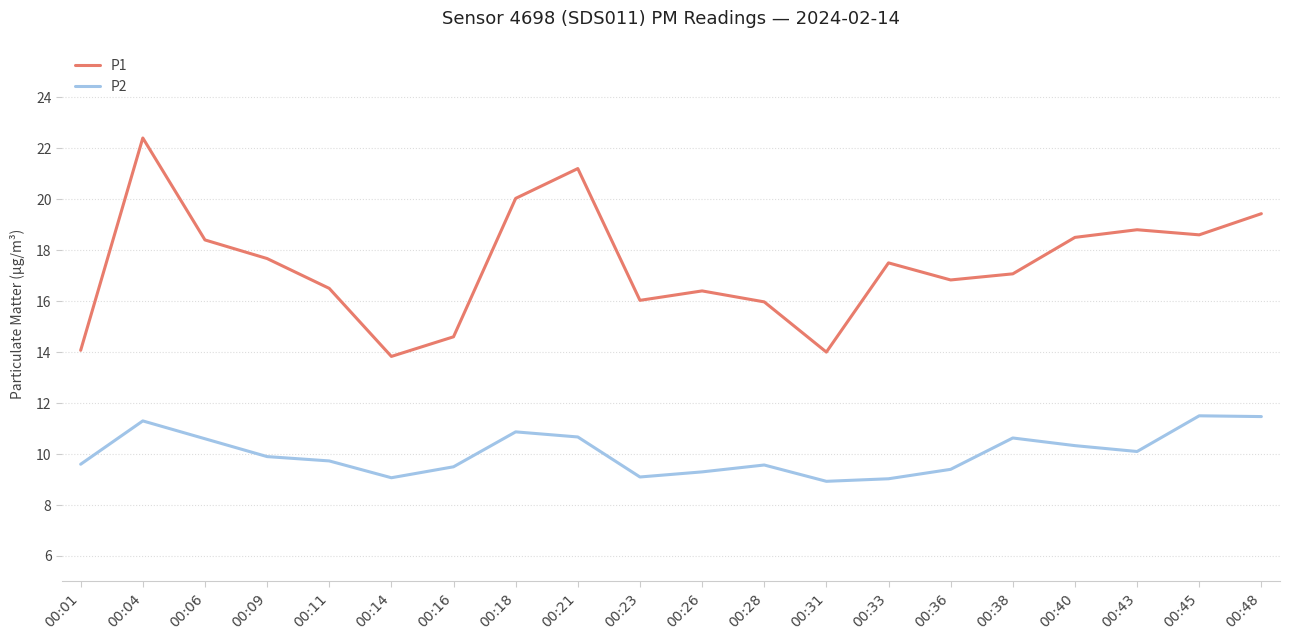

Does the chart display data point markers on the line(s)?

No